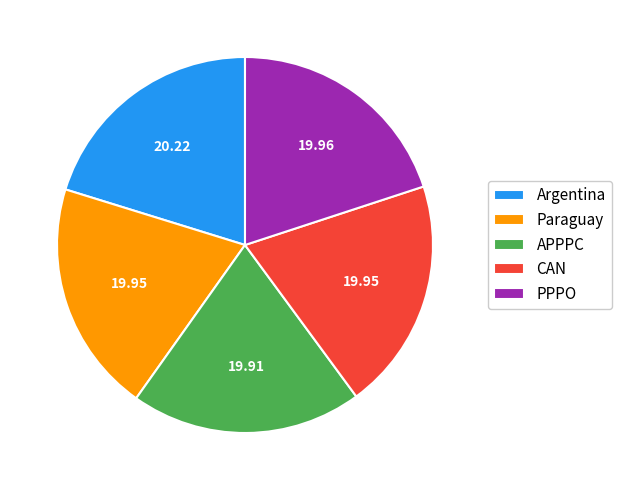

Combined, do Argentina and APPPC account for over 50%?

No